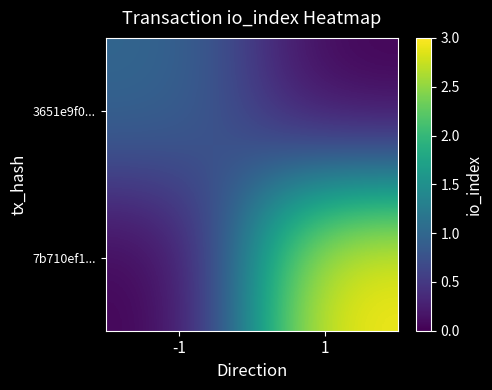

Reading right to left, list all the values displayed in this chart.

3651e9f0...: 1=0	-1=1
7b710ef1...: 1=3	-1=0